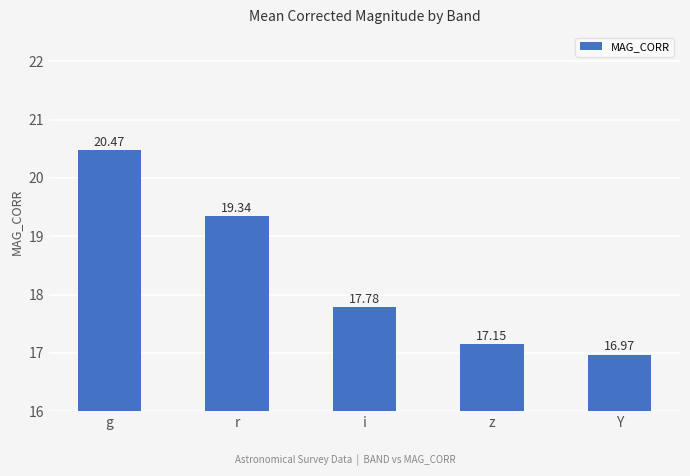

The chart shows a value of 9.4 at i. True or false?

False